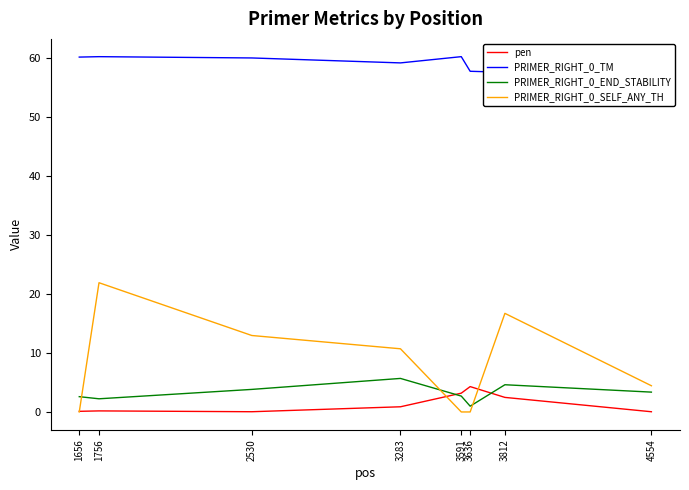

At 3812, list the series in order from smallest to largest.

pen, PRIMER_RIGHT_0_END_STABILITY, PRIMER_RIGHT_0_SELF_ANY_TH, PRIMER_RIGHT_0_TM